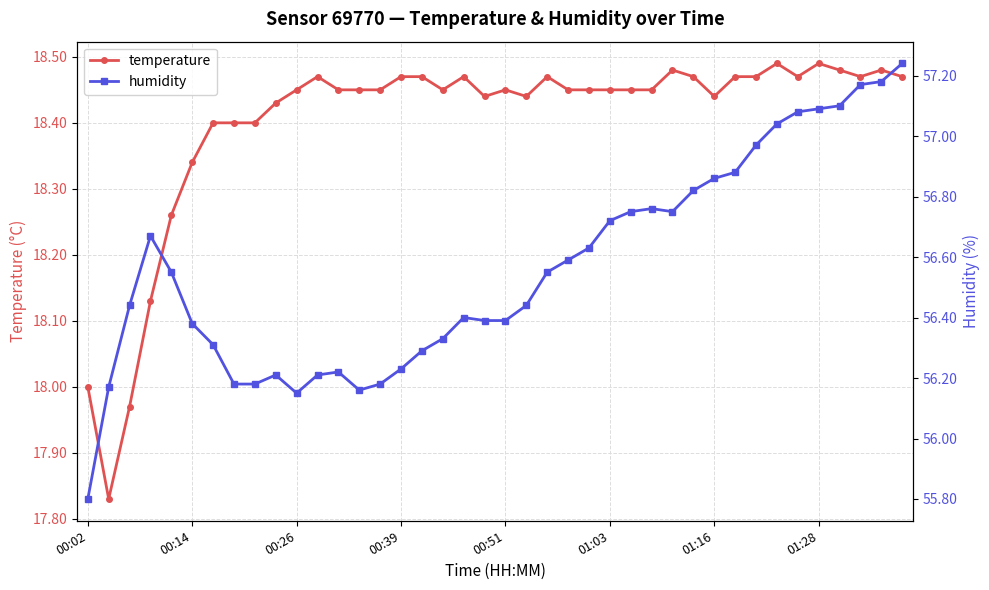

True or false: temperature has more than 0 points higher than both neighbors.

True